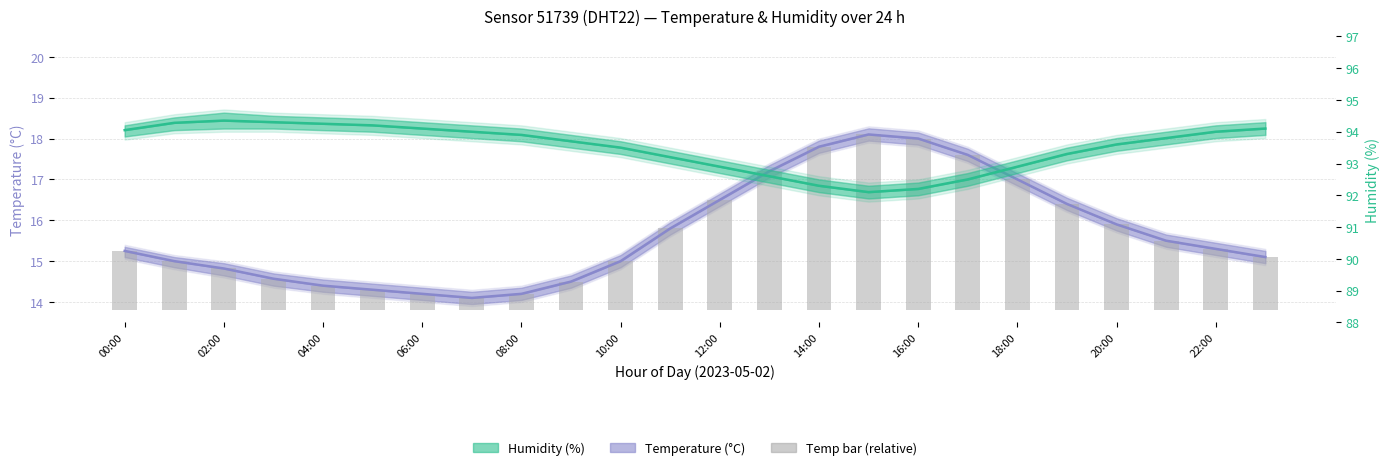

The value of Temperature (°C) at 16:00 is 25.0. True or false?

False